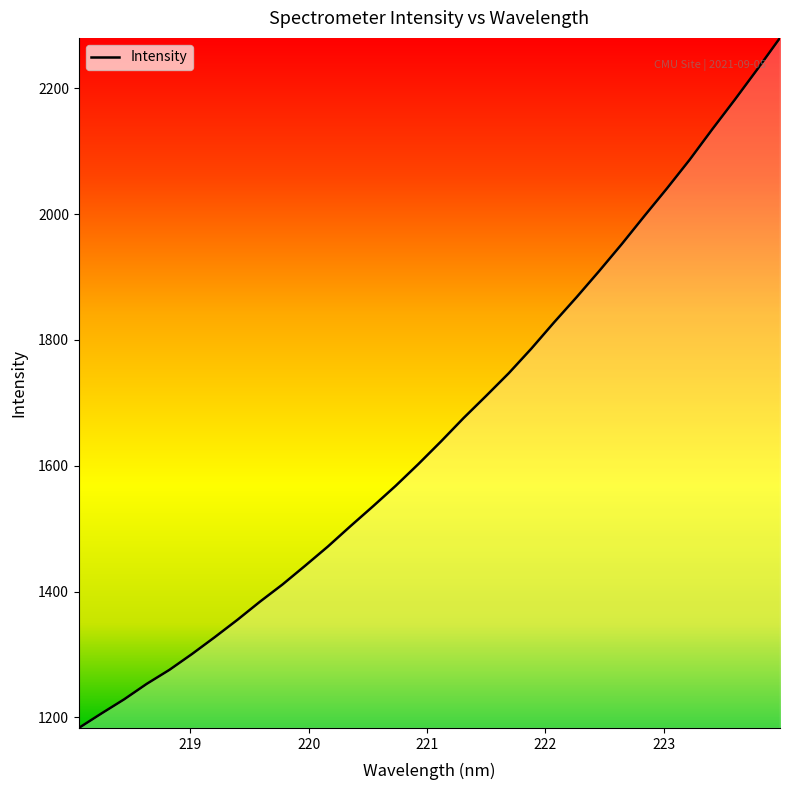

What is the minimum value shown in the chart?

1183.3